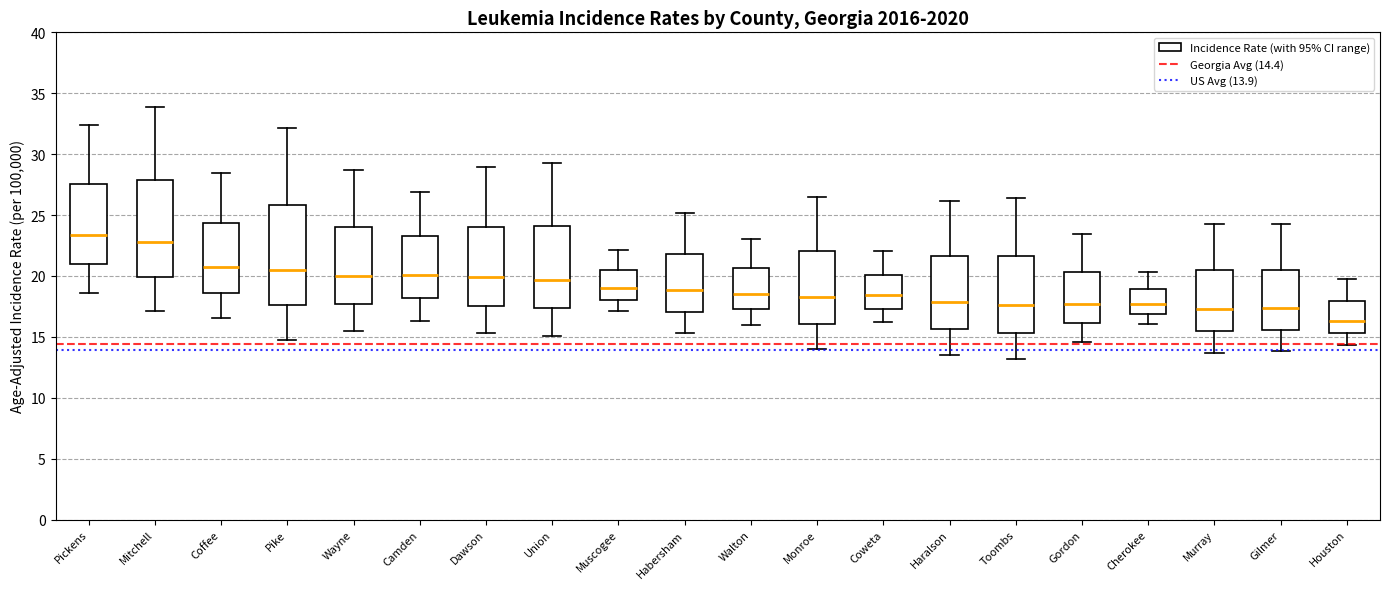

Reading left to right, read every box against the y-axis: the position of its median line, the range the box covers, and the ends of its whiskers. The values are not printed on the chart, so give them approximately, as read against the axis.

Pickens: median 23.5, box 21.0 to 27.5, whiskers 18.5 to 32.5
Mitchell: median 23.0, box 20.0 to 28.0, whiskers 17.0 to 34.0
Coffee: median 21.0, box 18.5 to 24.5, whiskers 16.5 to 28.5
Pike: median 20.5, box 17.5 to 26.0, whiskers 15.0 to 32.0
Wayne: median 20.0, box 17.5 to 24.0, whiskers 15.5 to 28.5
Camden: median 20.0, box 18.0 to 23.0, whiskers 16.5 to 27.0
Dawson: median 20.0, box 17.5 to 24.0, whiskers 15.5 to 29.0
Union: median 19.5, box 17.5 to 24.0, whiskers 15.0 to 29.5
Muscogee: median 19.0, box 18.0 to 20.5, whiskers 17.0 to 22.0
Habersham: median 19.0, box 17.0 to 22.0, whiskers 15.5 to 25.0
Walton: median 18.5, box 17.0 to 20.5, whiskers 16.0 to 23.0
Monroe: median 18.0, box 16.0 to 22.0, whiskers 14.0 to 26.5
Coweta: median 18.5, box 17.5 to 20.0, whiskers 16.5 to 22.0
Haralson: median 18.0, box 15.5 to 21.5, whiskers 13.5 to 26.0
Toombs: median 17.5, box 15.5 to 21.5, whiskers 13.0 to 26.5
Gordon: median 17.5, box 16.0 to 20.5, whiskers 14.5 to 23.5
Cherokee: median 17.5, box 17.0 to 19.0, whiskers 16.0 to 20.5
Murray: median 17.5, box 15.5 to 20.5, whiskers 13.5 to 24.5
Gilmer: median 17.5, box 15.5 to 20.5, whiskers 14.0 to 24.5
Houston: median 16.5, box 15.5 to 18.0, whiskers 14.5 to 20.0